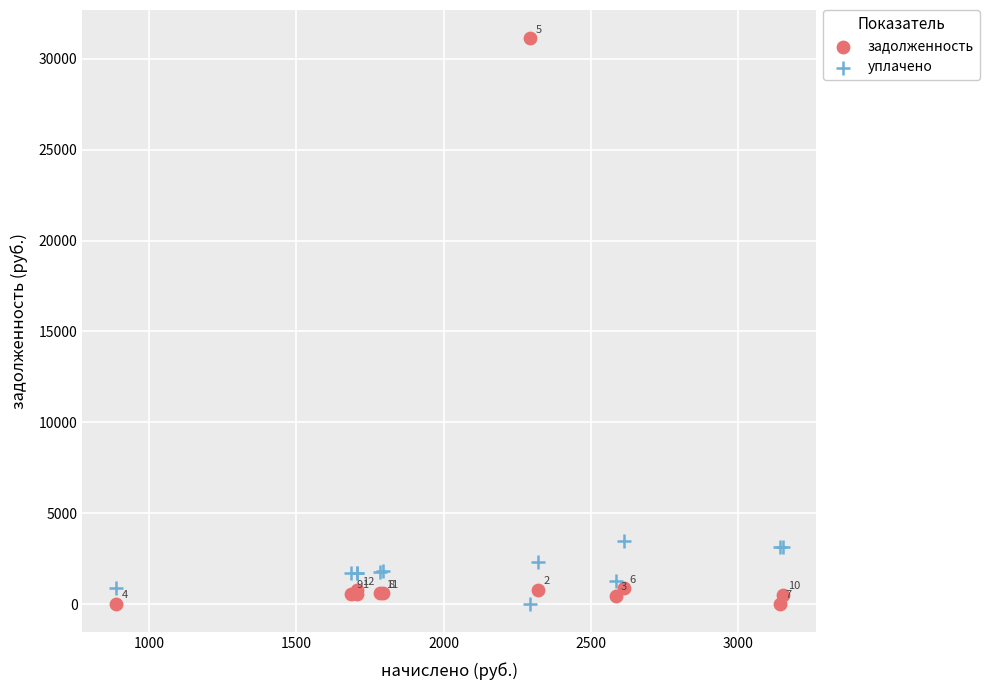

Which series contains the highest Y value?

задолженность